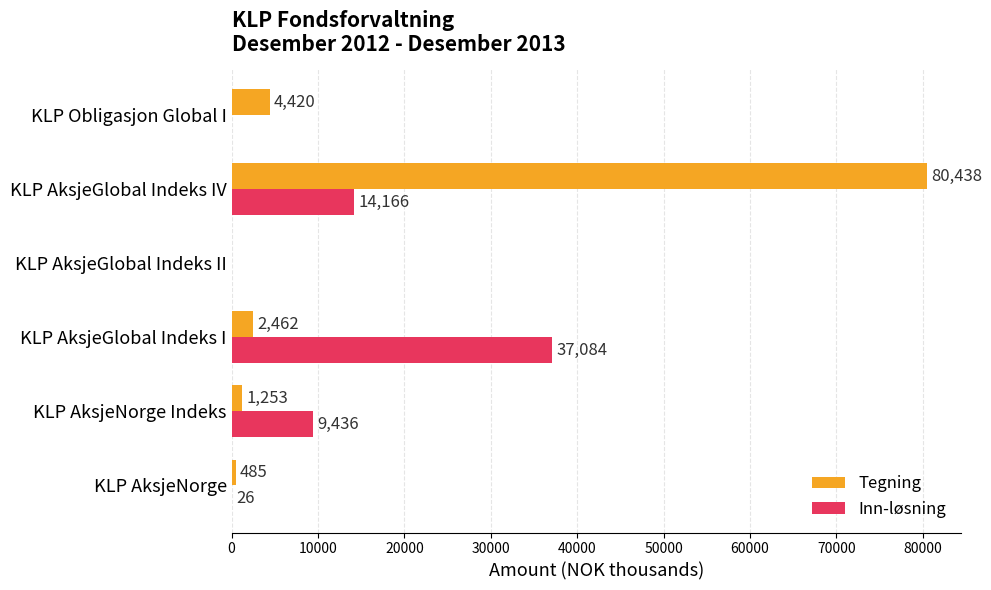

What are all the series names shown in the legend?

Tegning, Inn-løsning